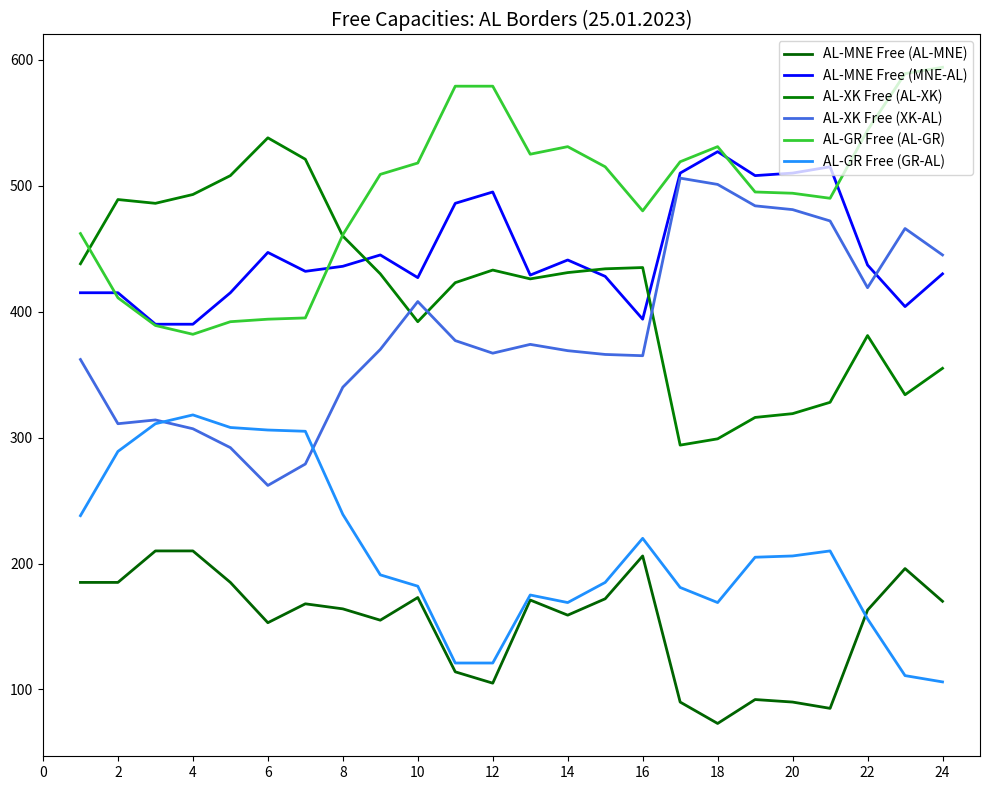

Is this an area chart (filled region under the line)?

No